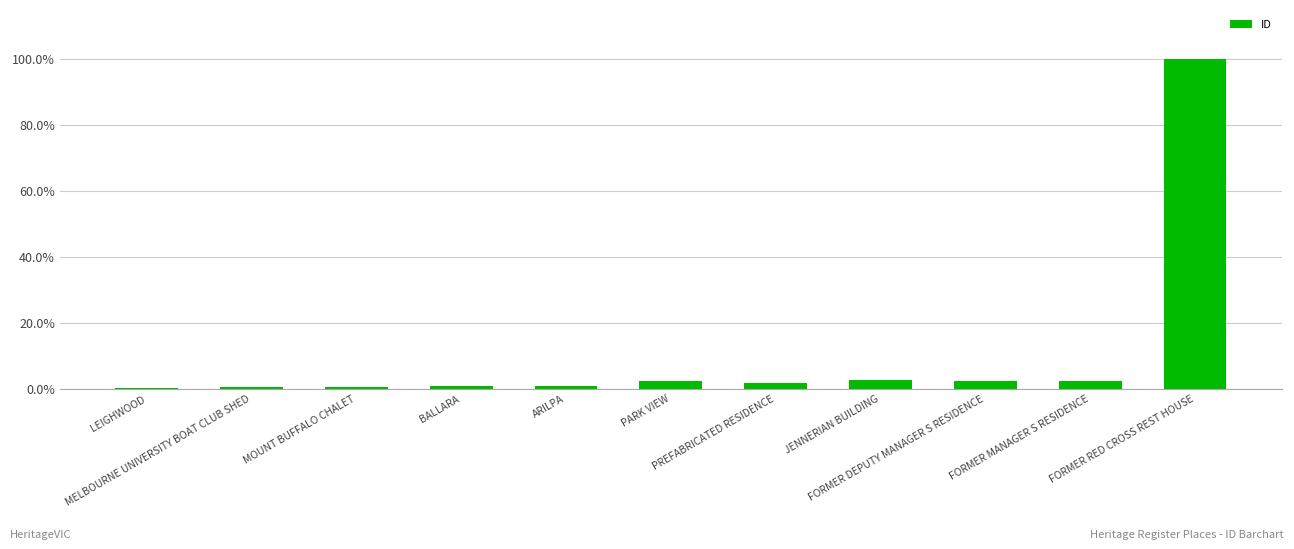

Are the bars horizontal?

No